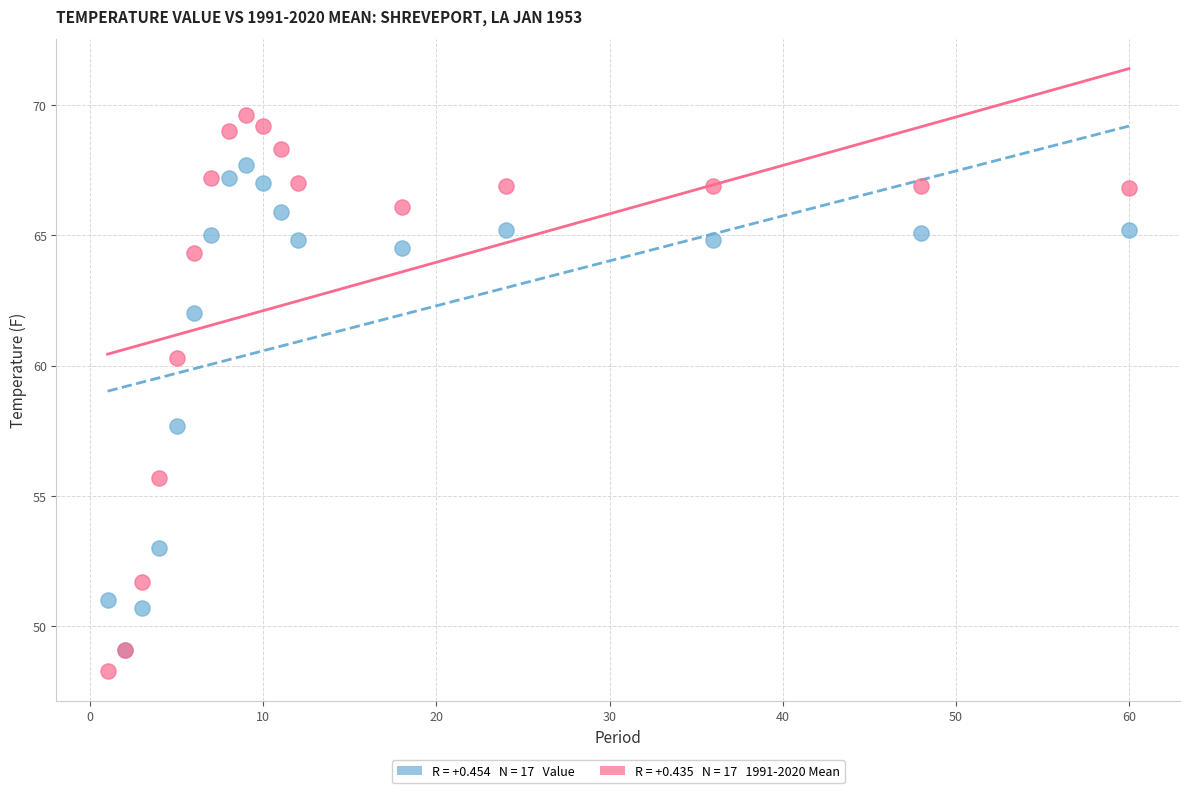

Across all series, what Y value is closest to 58?

57.7